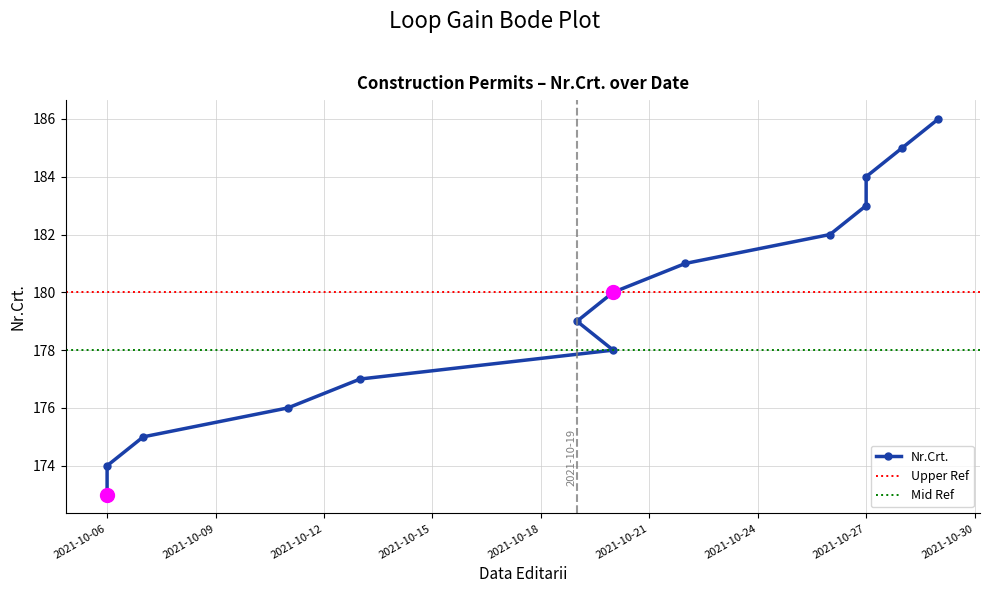

Is this an area chart (filled region under the line)?

No